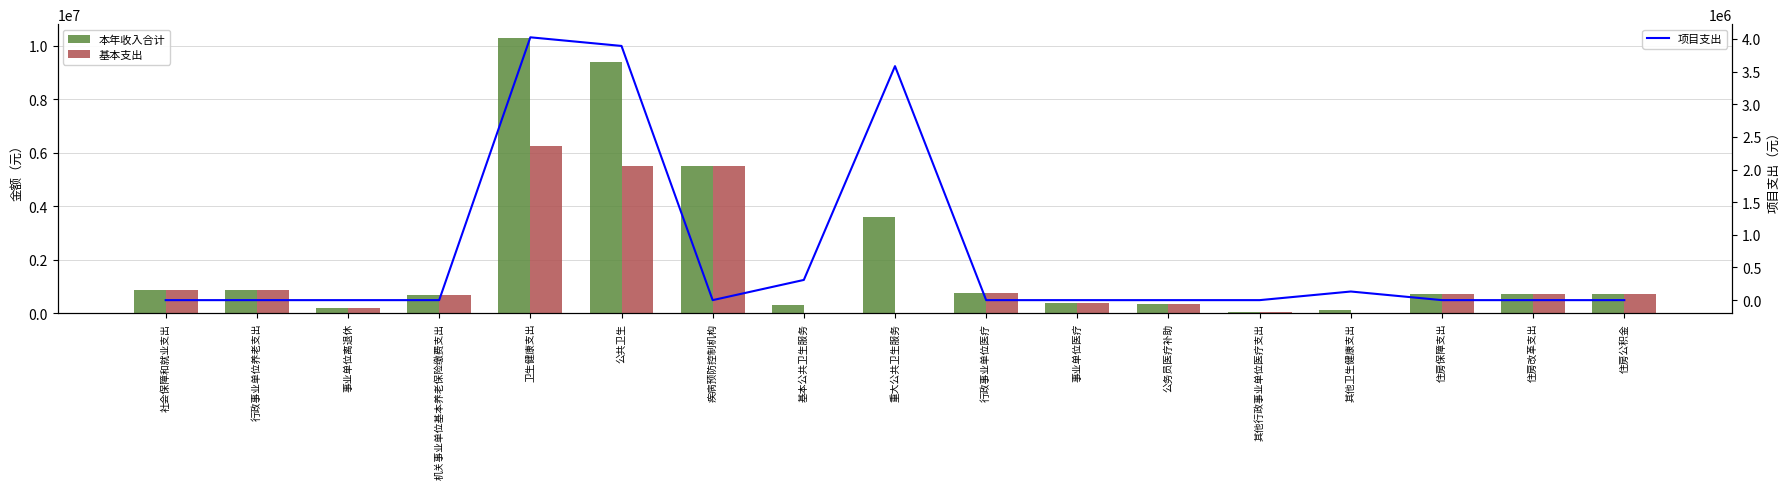

What are all the series names shown in the legend?

本年收入合计, 基本支出, 项目支出